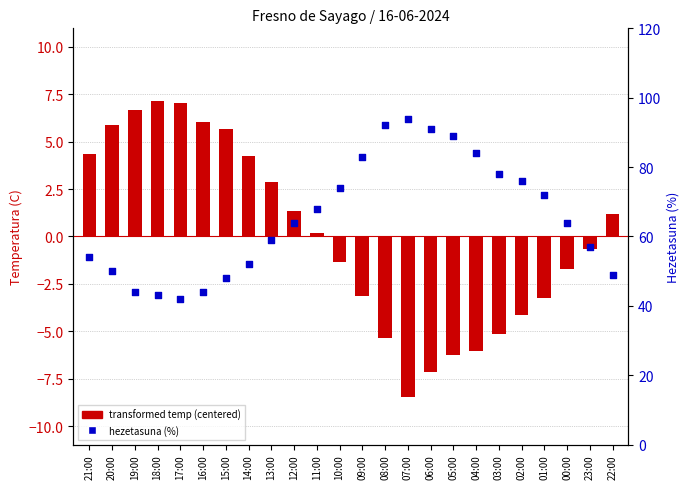

Which series has the largest total across all categories?

hezetasuna (%)